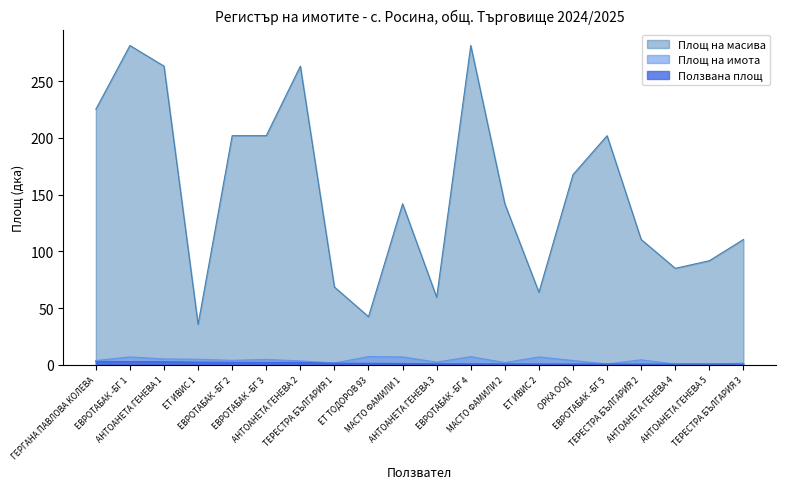

What are all the series names shown in the legend?

Площ на масива, Площ на имота, Ползвана площ